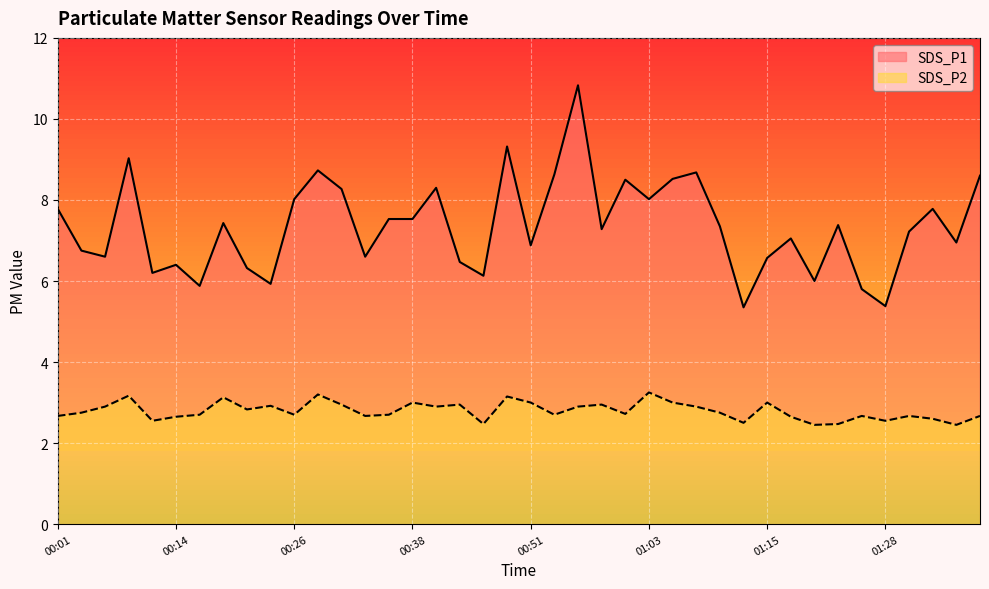

Which series has the largest total across all categories?

SDS_P1